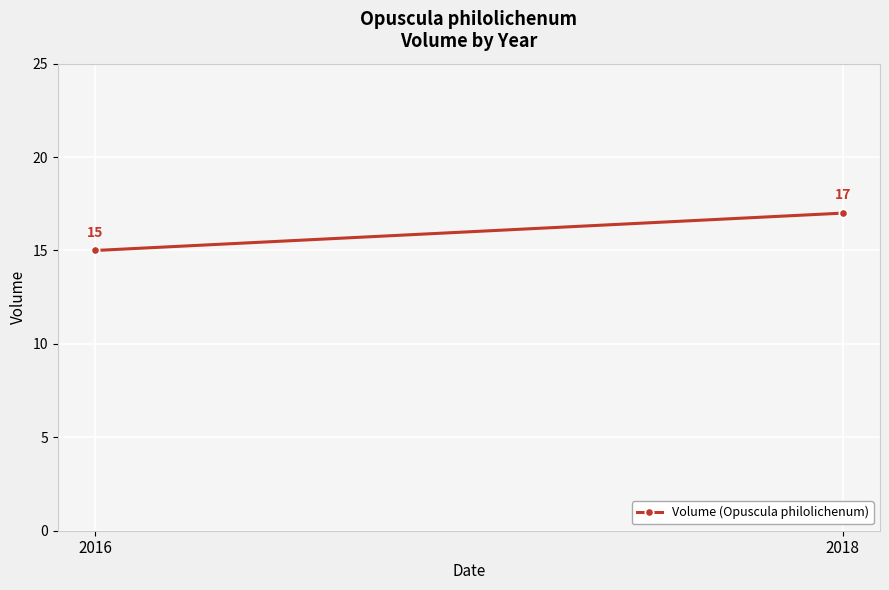

Reading left to right, list all the values displayed in this chart.

2016=15	2018=17